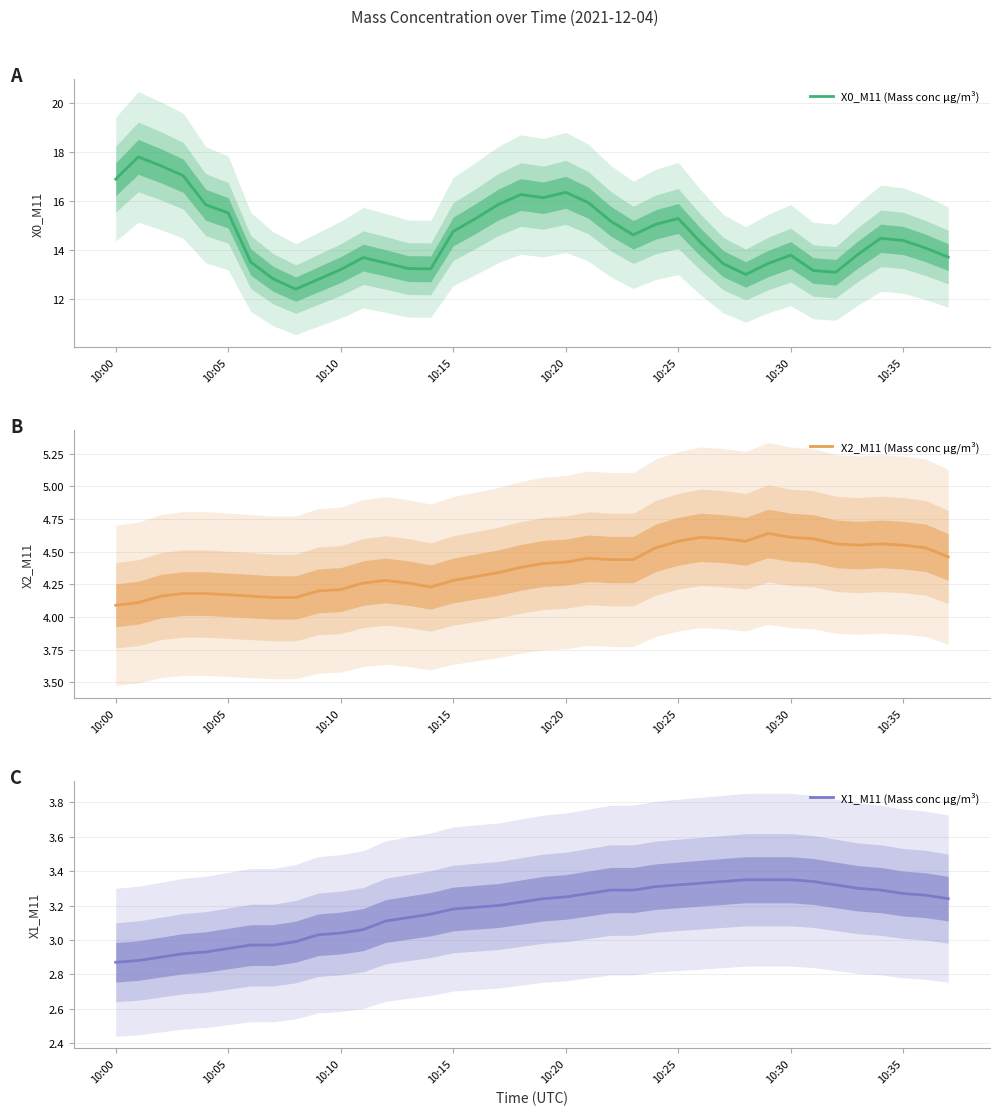

Reading right to left, extract all data points from this chart.

X0_M11 (Mass conc μg/m³): 13.7	14.1	14.4	14.5	13.8	13.1	13.2	13.8	13.4	13.0	13.4	14.3	15.3	15.1	14.6	15.2	15.9	16.4	16.1	16.3	15.9	15.3	14.8	13.2	13.2	13.5	13.7	13.2	12.8	12.4	12.8	13.5	15.5	15.8	17.0	17.4	17.8	16.9
X2_M11 (Mass conc μg/m³): 4.5	4.5	4.5	4.6	4.5	4.6	4.6	4.6	4.6	4.6	4.6	4.6	4.6	4.5	4.4	4.4	4.5	4.4	4.4	4.4	4.3	4.3	4.3	4.2	4.3	4.3	4.3	4.2	4.2	4.2	4.2	4.2	4.2	4.2	4.2	4.2	4.1	4.1
X1_M11 (Mass conc μg/m³): 3.2	3.3	3.3	3.3	3.3	3.3	3.3	3.4	3.4	3.4	3.3	3.3	3.3	3.3	3.3	3.3	3.3	3.2	3.2	3.2	3.2	3.2	3.2	3.1	3.1	3.1	3.1	3.0	3.0	3.0	3.0	3.0	3.0	2.9	2.9	2.9	2.9	2.9